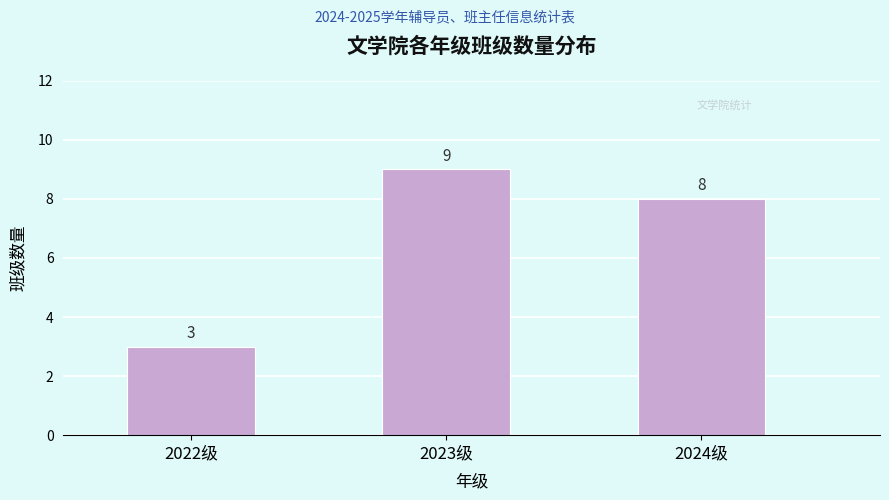

Reading left to right, extract all data points from this chart.

2022级=3	2023级=9	2024级=8